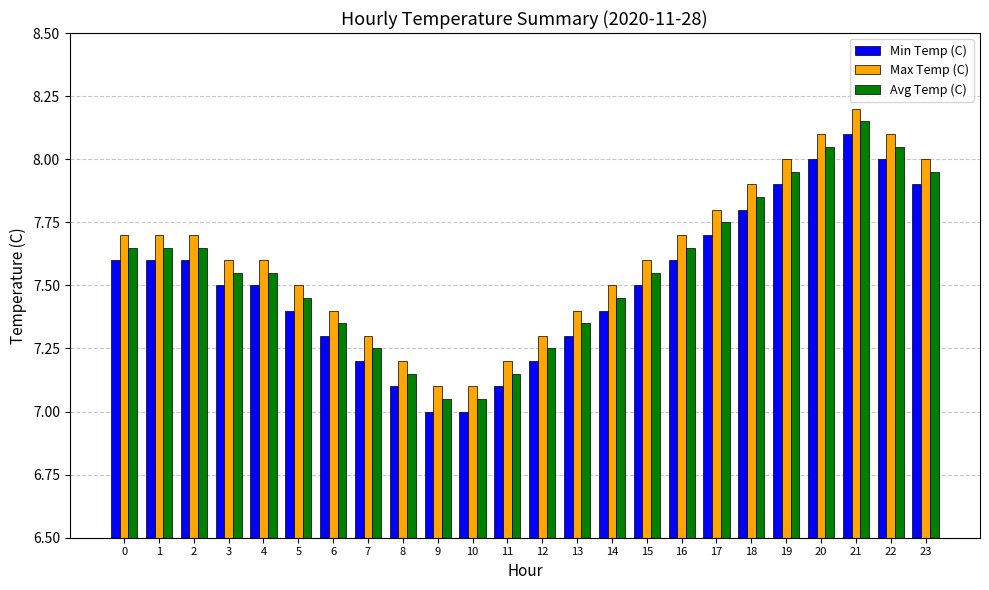

What is the minimum value for Max Temp (C)?

7.1